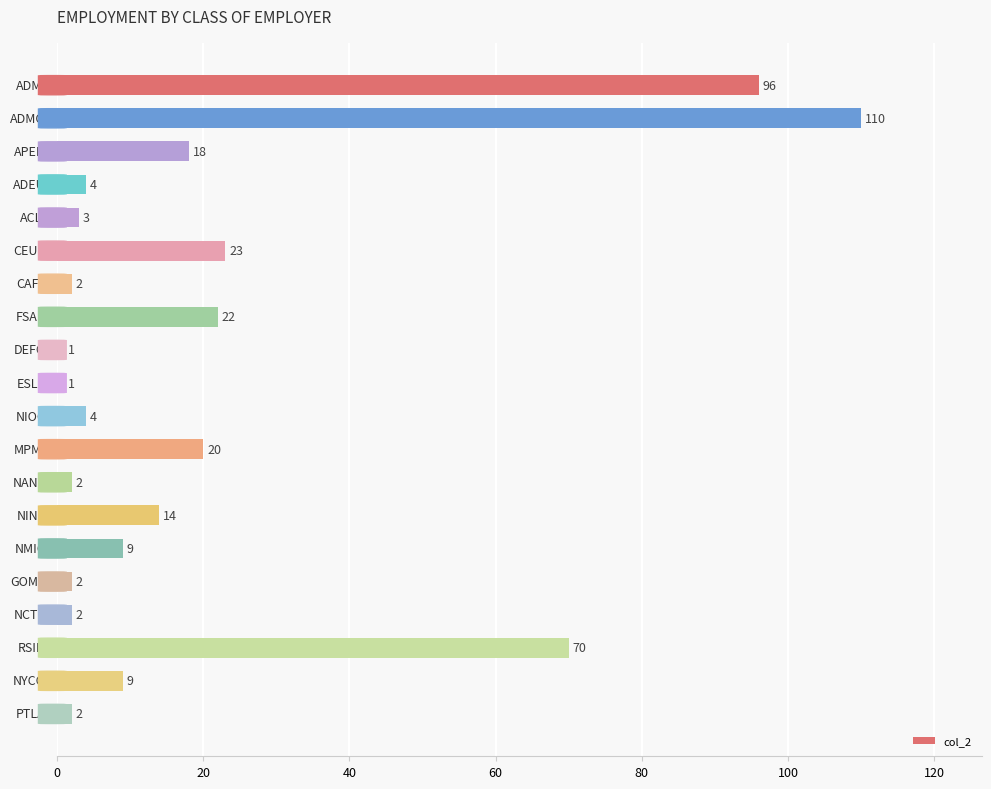

Reading top to bottom, list all the values displayed in this chart.

96	110	18	4	3	23	2	22	1	1	4	20	2	14	9	2	2	70	9	2